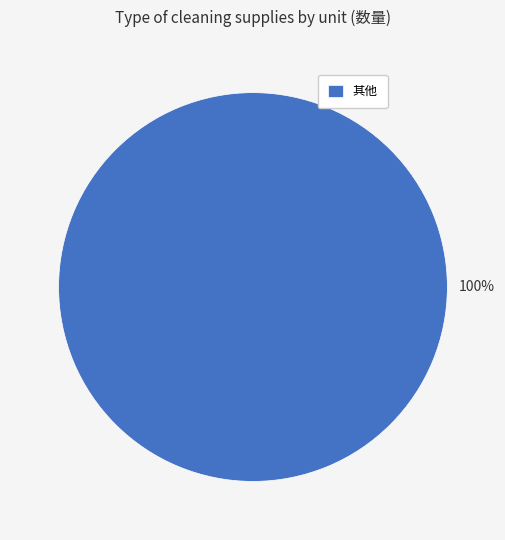

Is it true that 其他 is 100% of the pie?

True